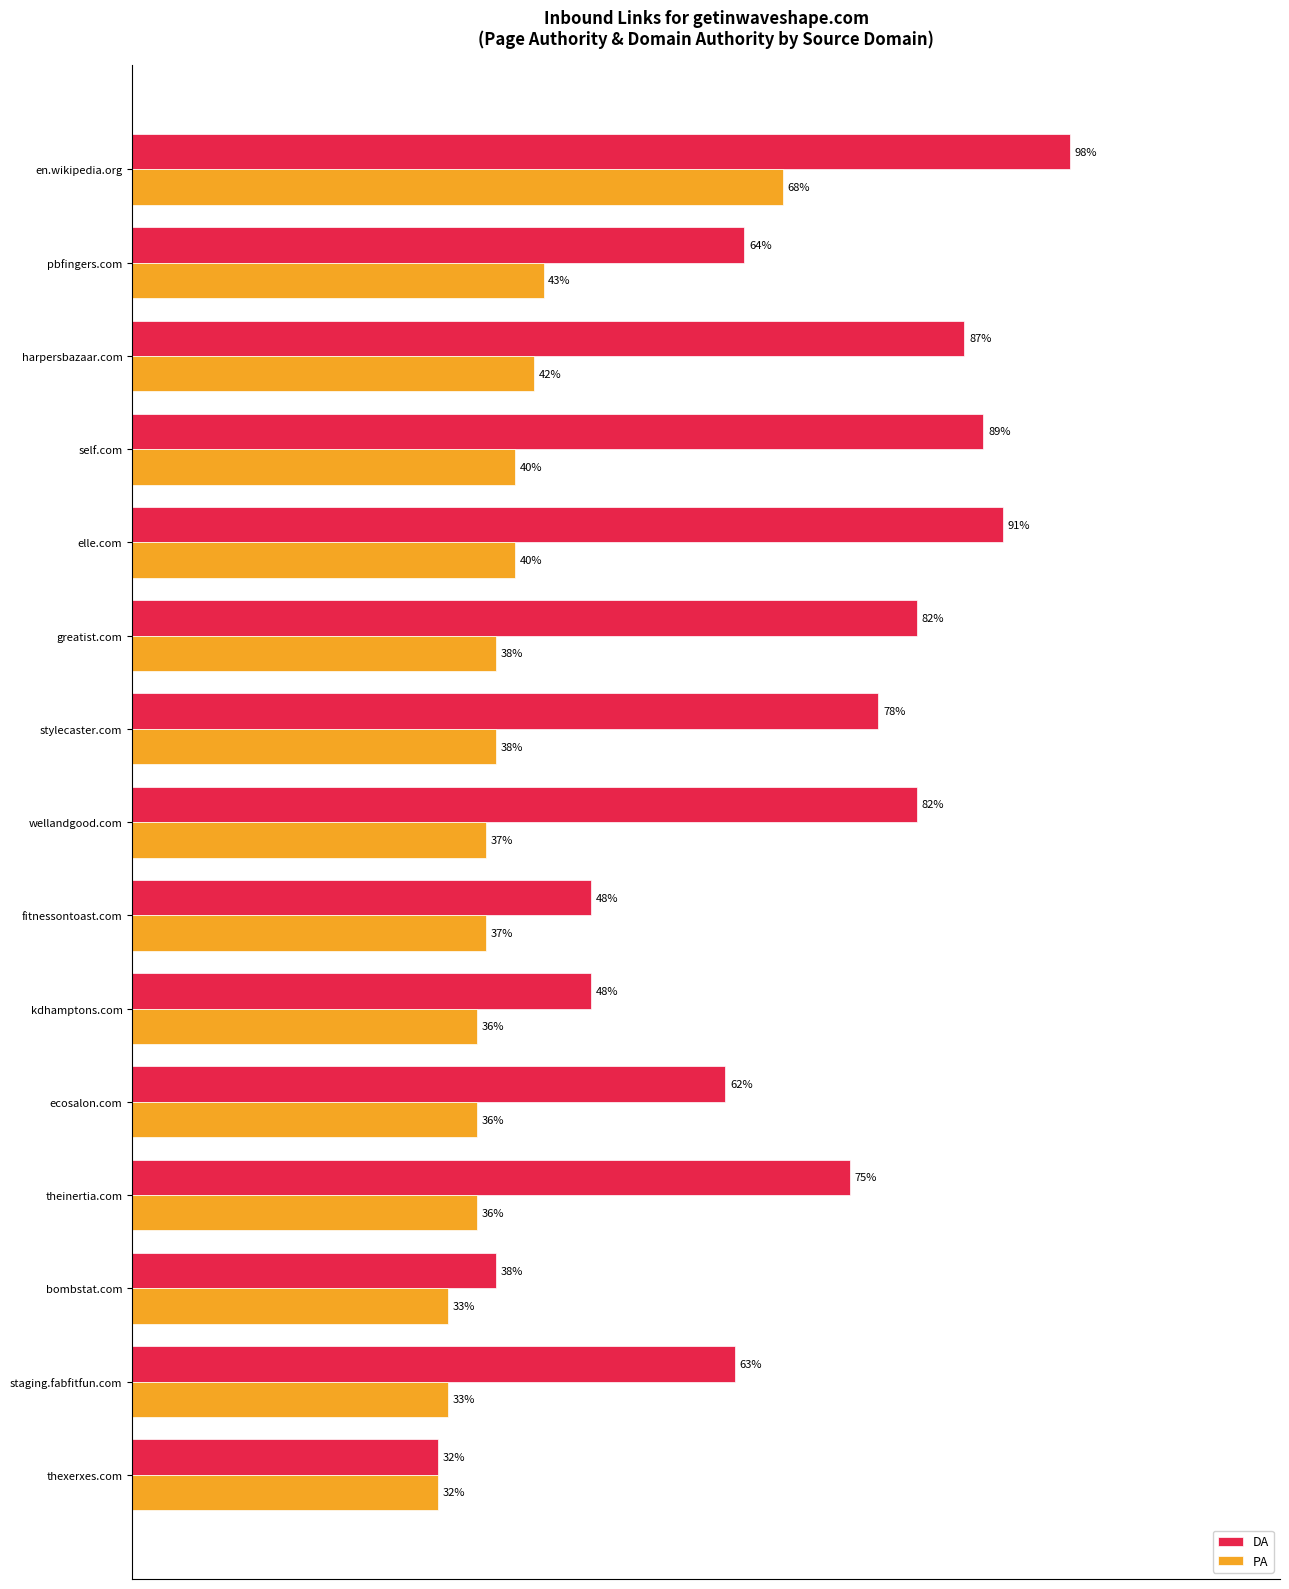

Which series has the largest range (max minus min)?

DA